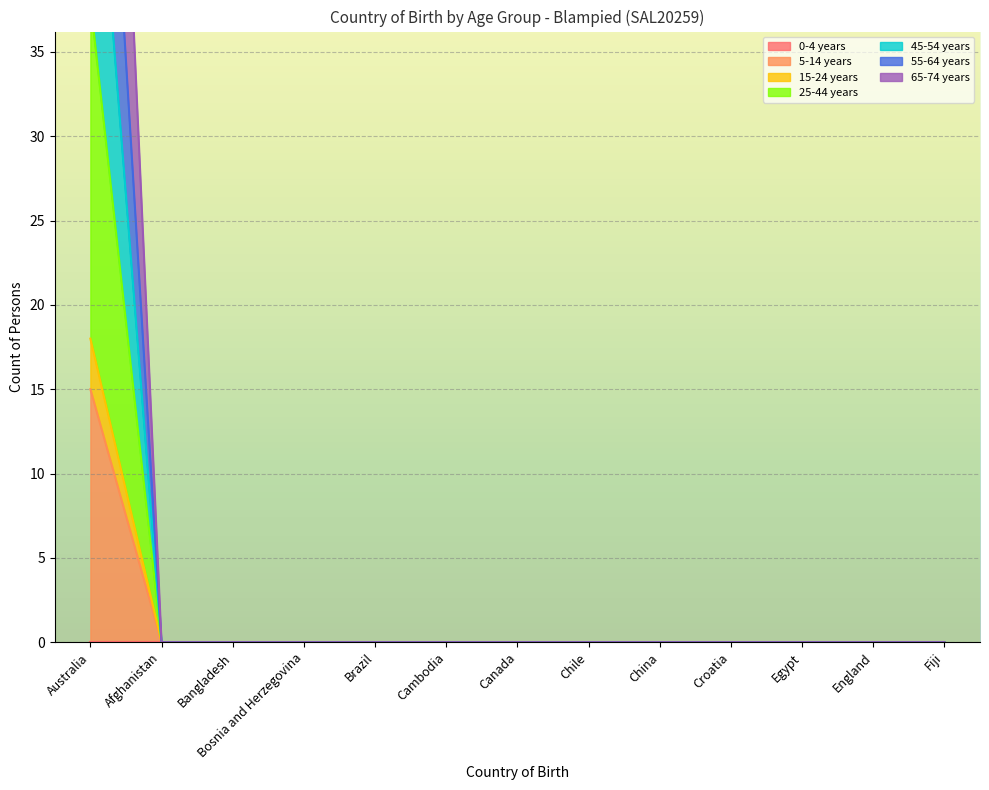

What is the label of the 9th point from the right?

Brazil